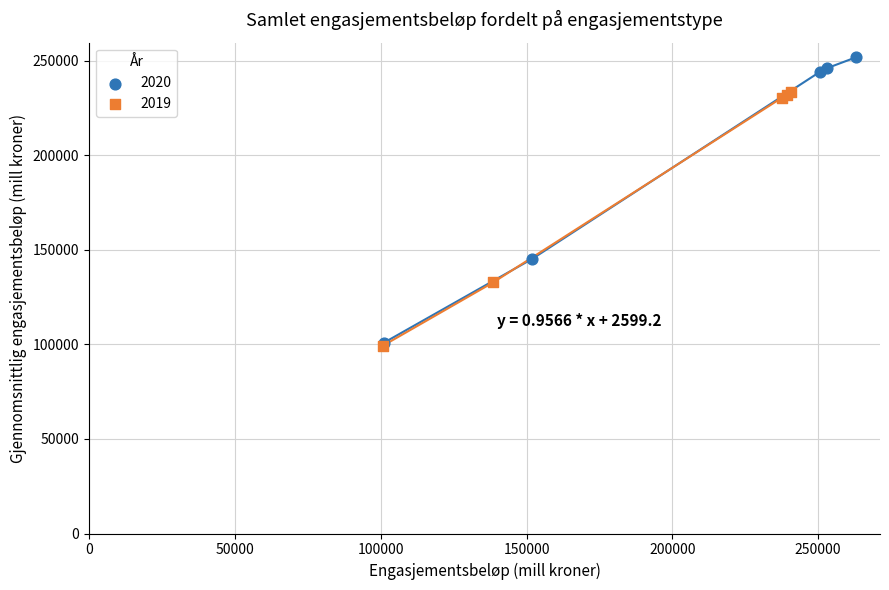

Which series contains the highest Y value?

2020